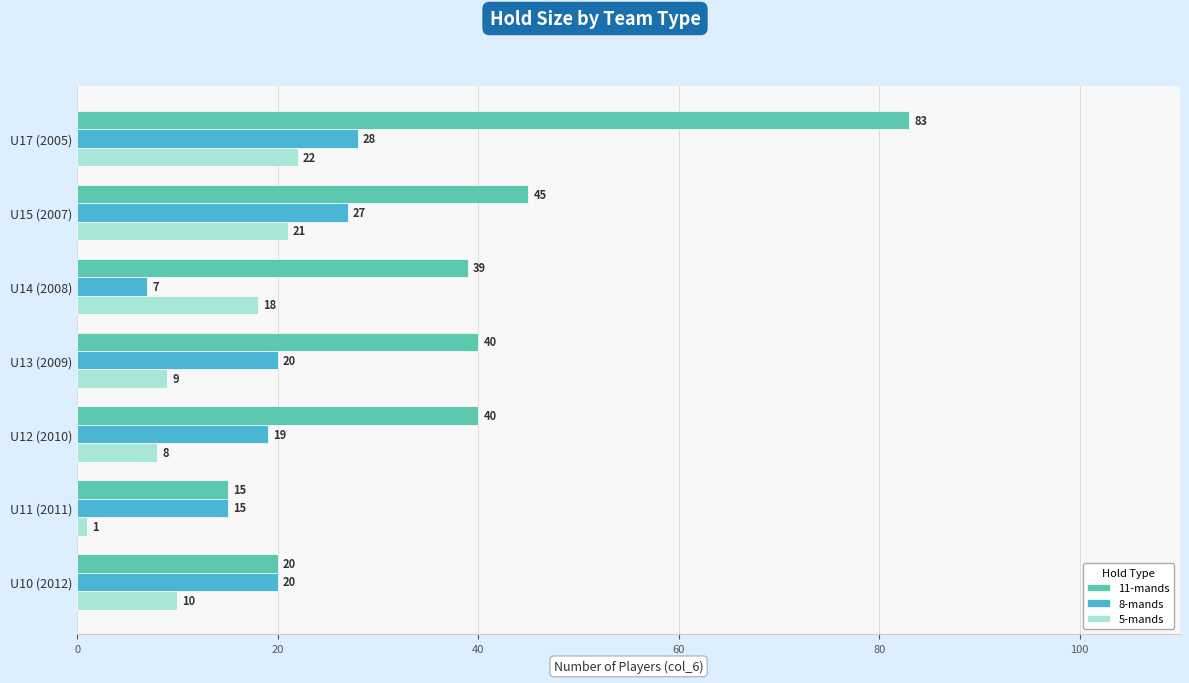

What are all the series names shown in the legend?

11-mands, 8-mands, 5-mands